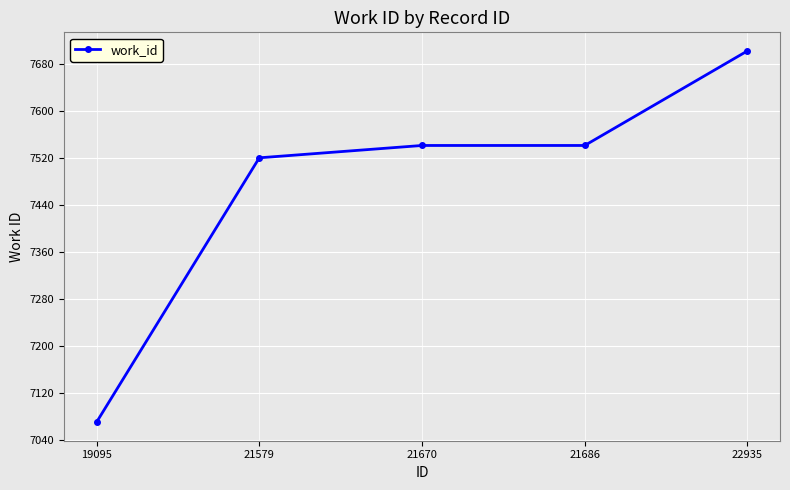

True or false: there are more than 1 points higher than both neighbors.

False